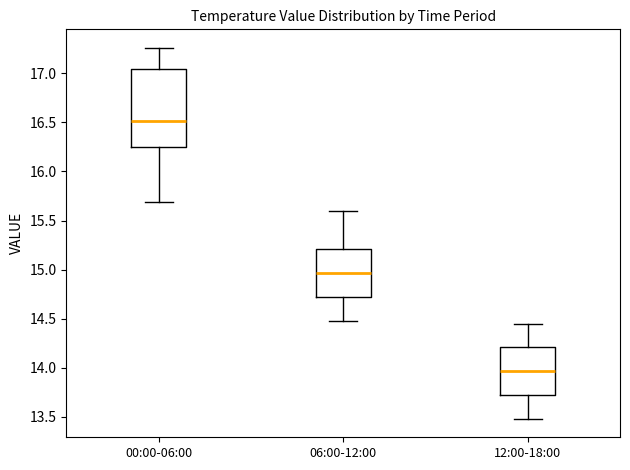

Which box's median line is the lowest?

12:00-18:00